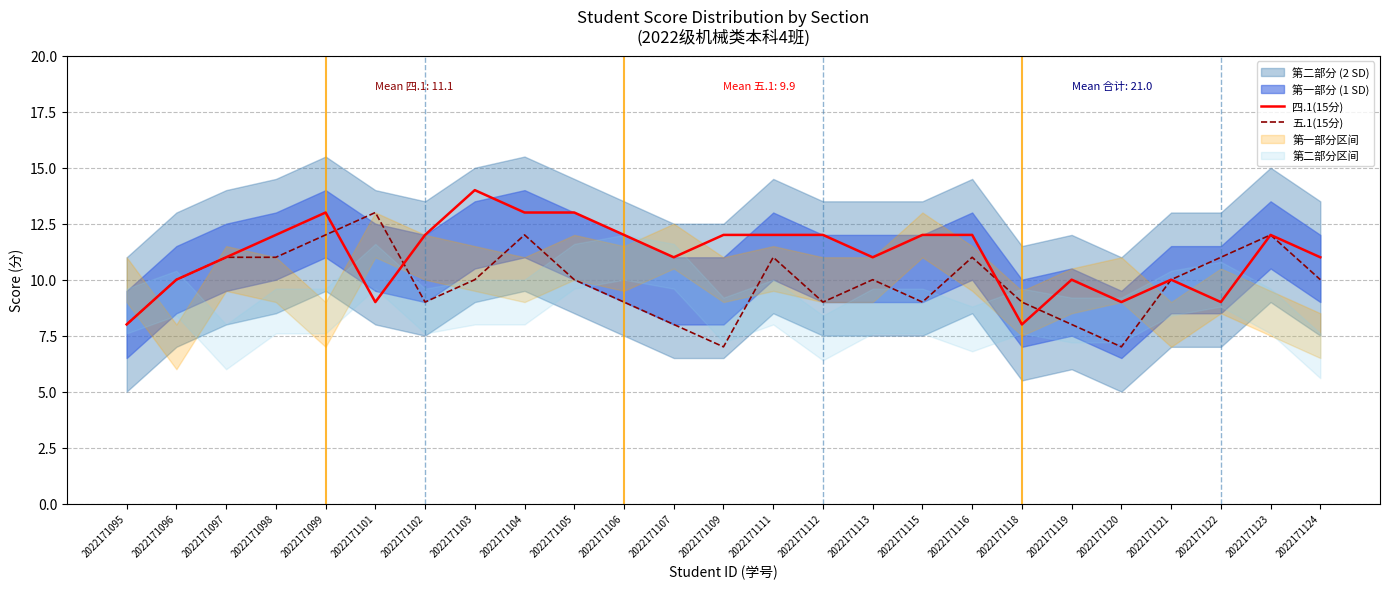

How many 四.1(15分) values are between 10 and 12?

16